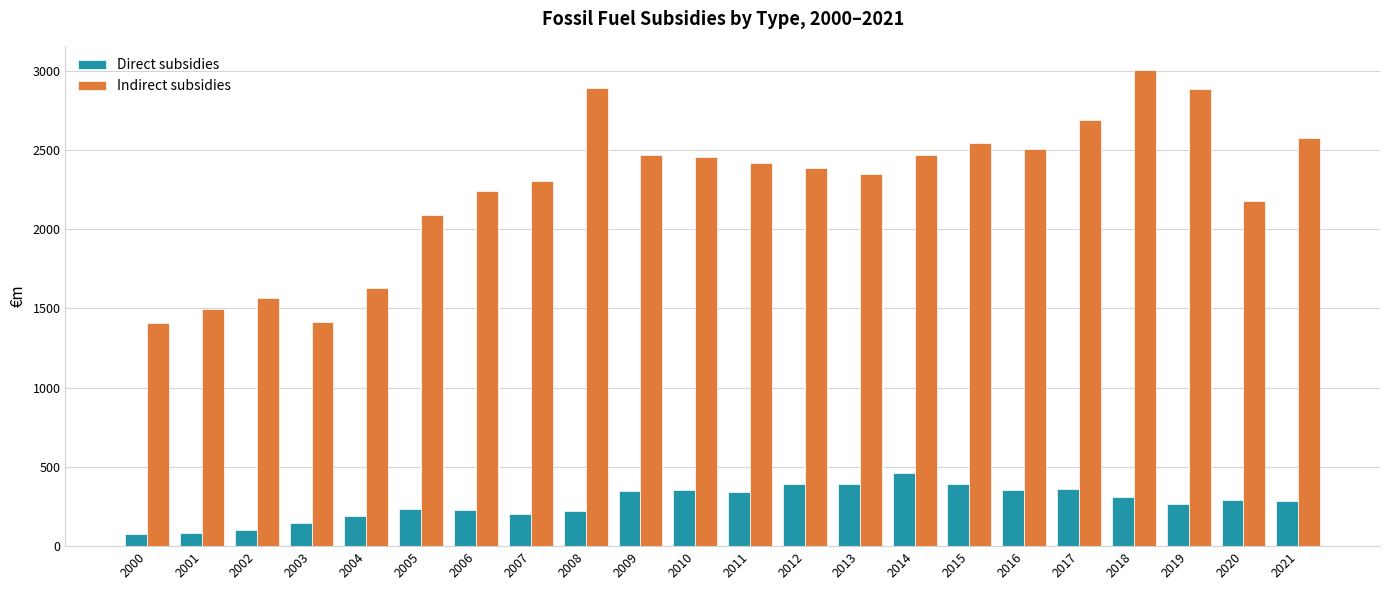

Rank the series by their maximum value, from highest to lowest.

Indirect subsidies, Direct subsidies